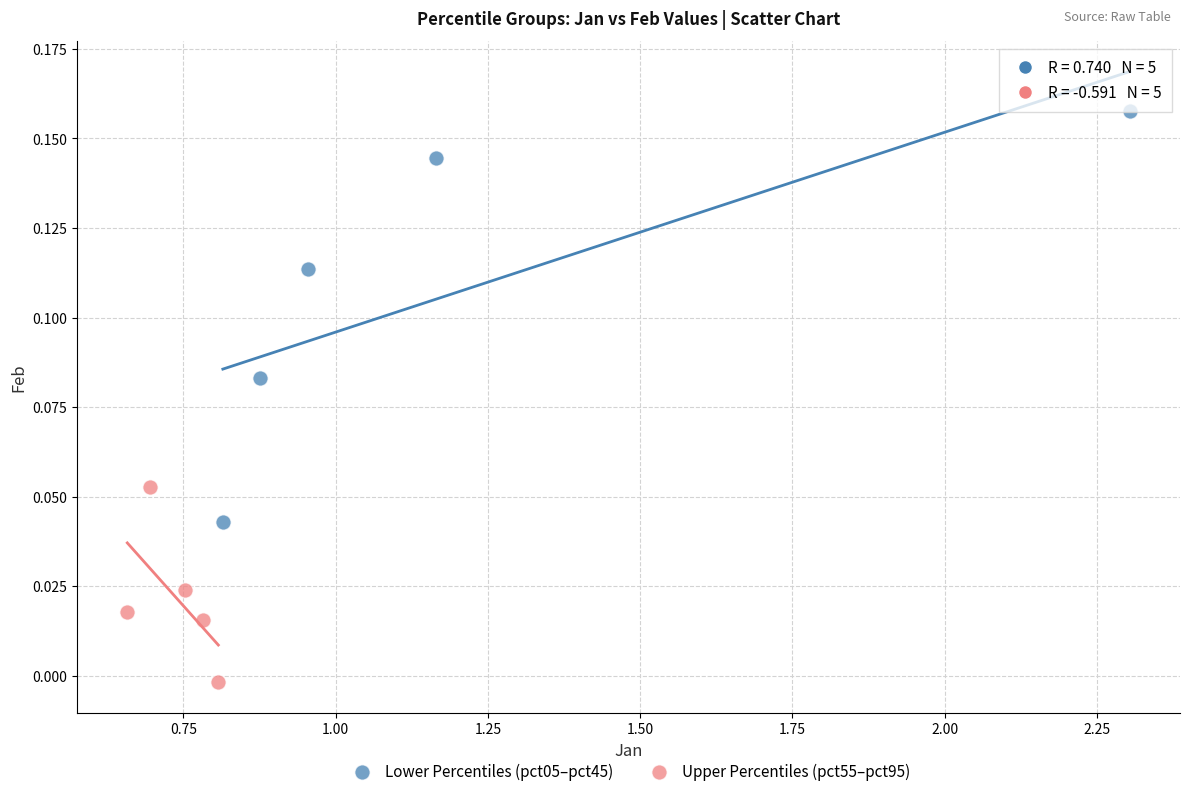

Which series has the largest Y range (max minus min)?

Lower Percentiles (pct05–pct45)